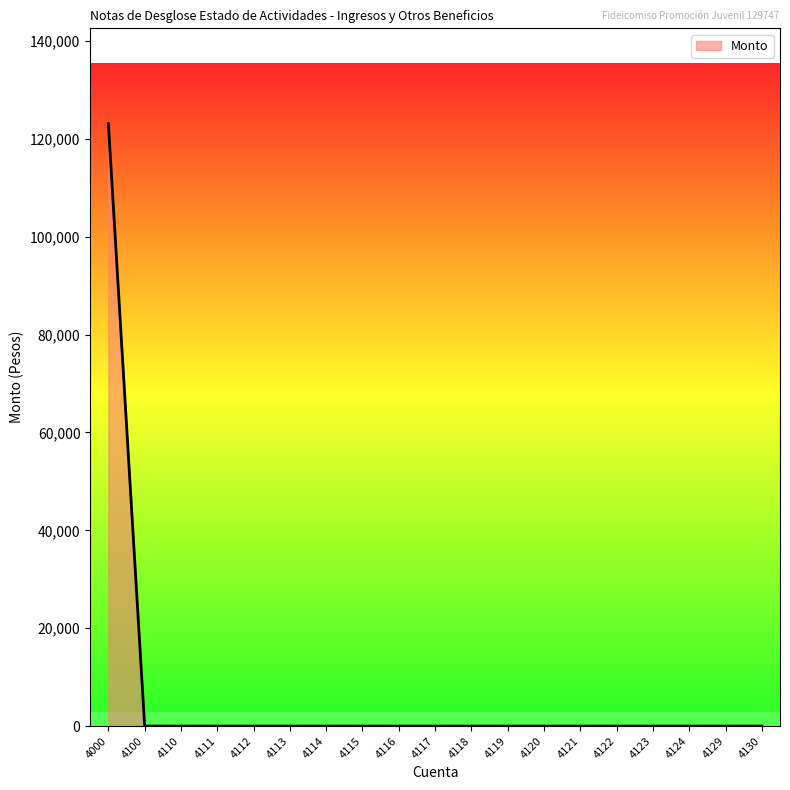

Reading right to left, list all the values displayed in this chart.

4130=0.0	4129=0.0	4124=0.0	4123=0.0	4122=0.0	4121=0.0	4120=0.0	4119=0.0	4118=0.0	4117=0.0	4116=0.0	4115=0.0	4114=0.0	4113=0.0	4112=0.0	4111=0.0	4110=0.0	4100=0.0	4000=123112.7